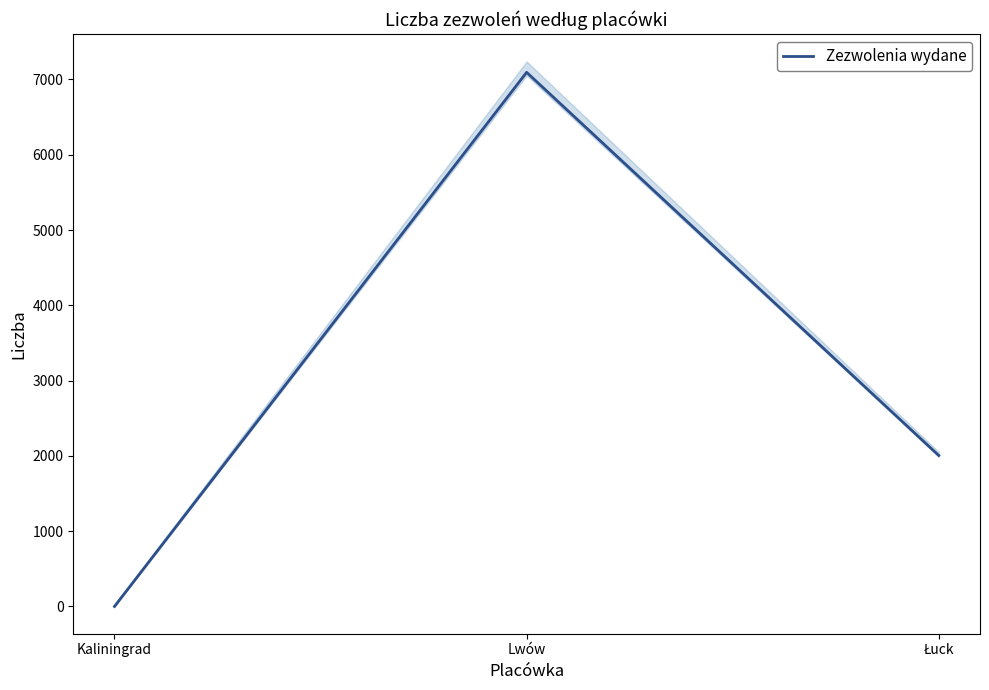

Reading left to right, list all the values displayed in this chart.

0	7095	2005